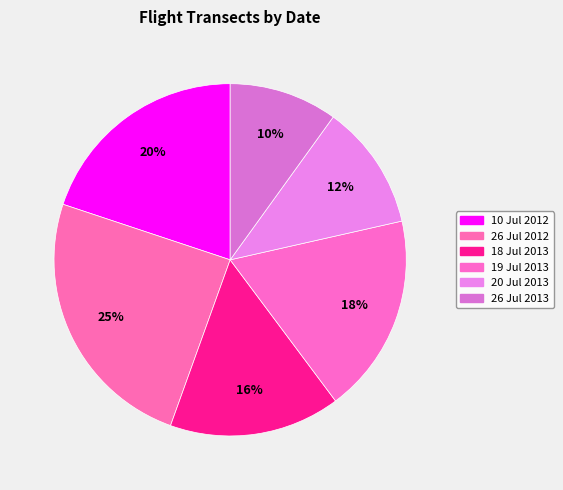

Count the number of slices in the pie.

6